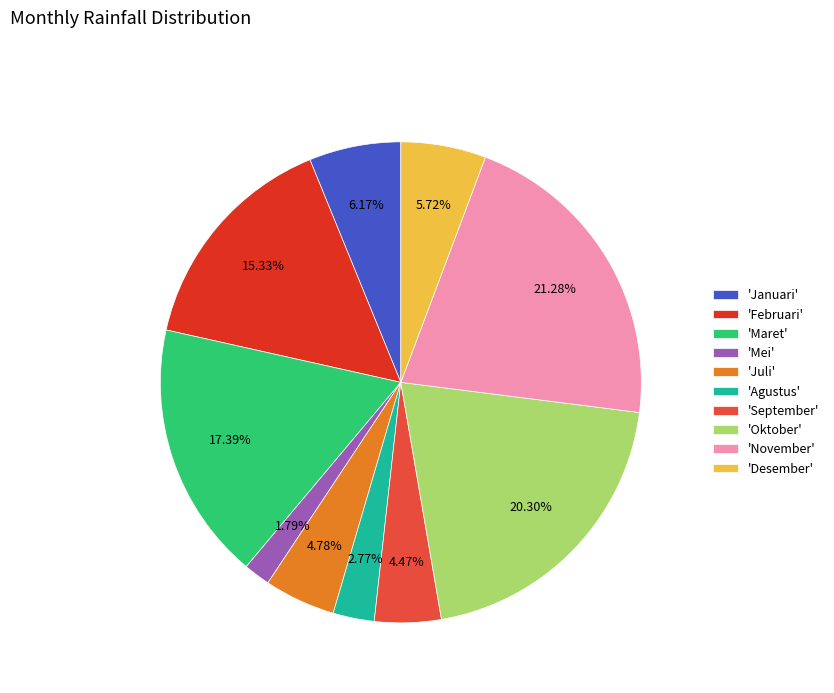

Which category has the biggest portion of the pie?

'November'